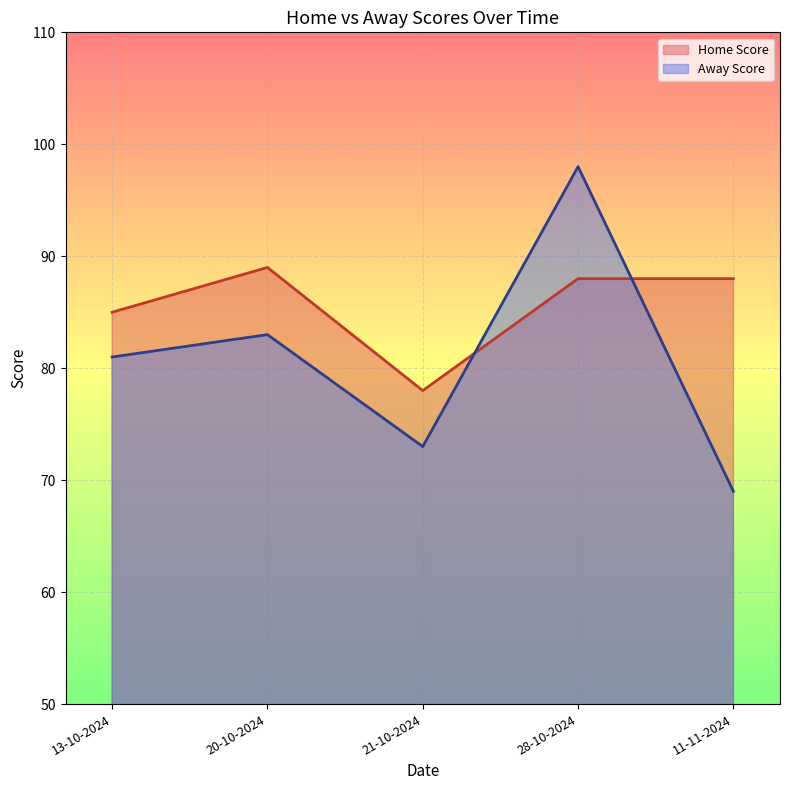

Is it true that Away Score equals 83 at 20-10-2024?

True